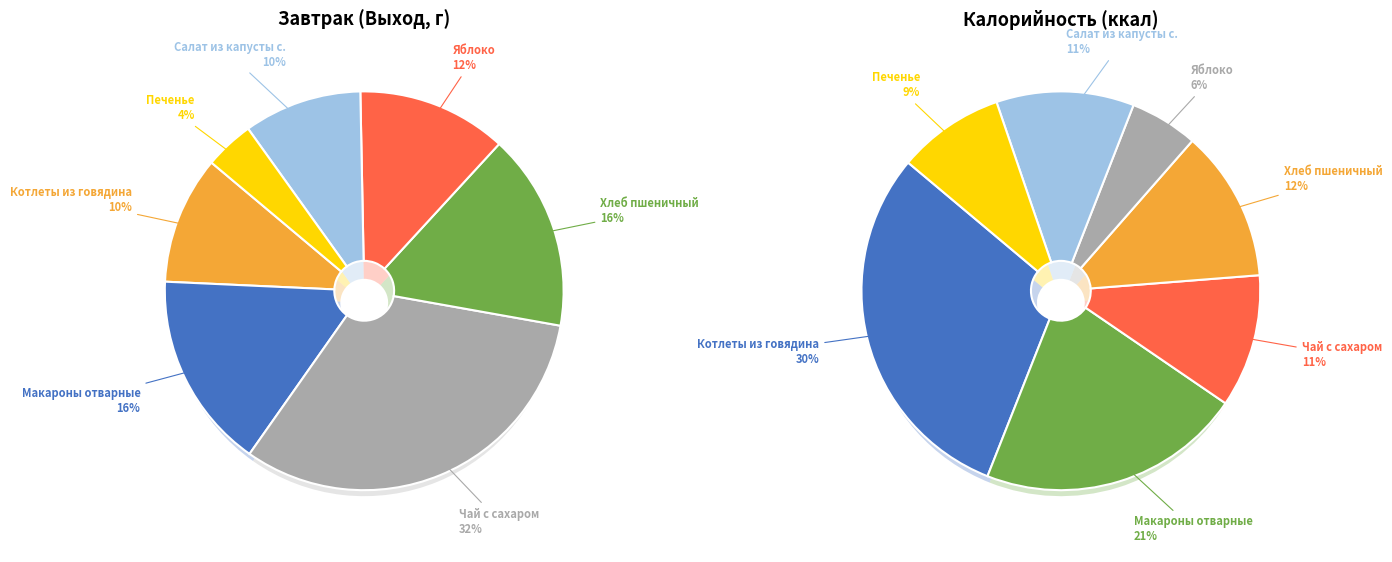

What portion of the pie excludes Яблоко?

87.9%